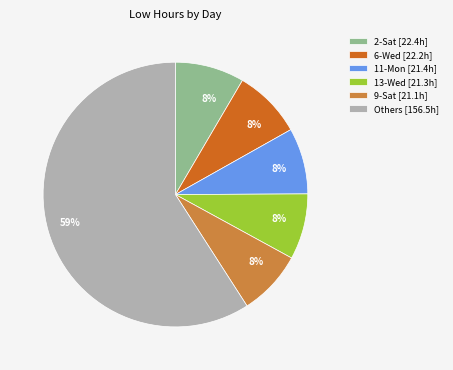

Combined, do Others [156.5h] and 2-Sat [22.4h] account for over 50%?

Yes